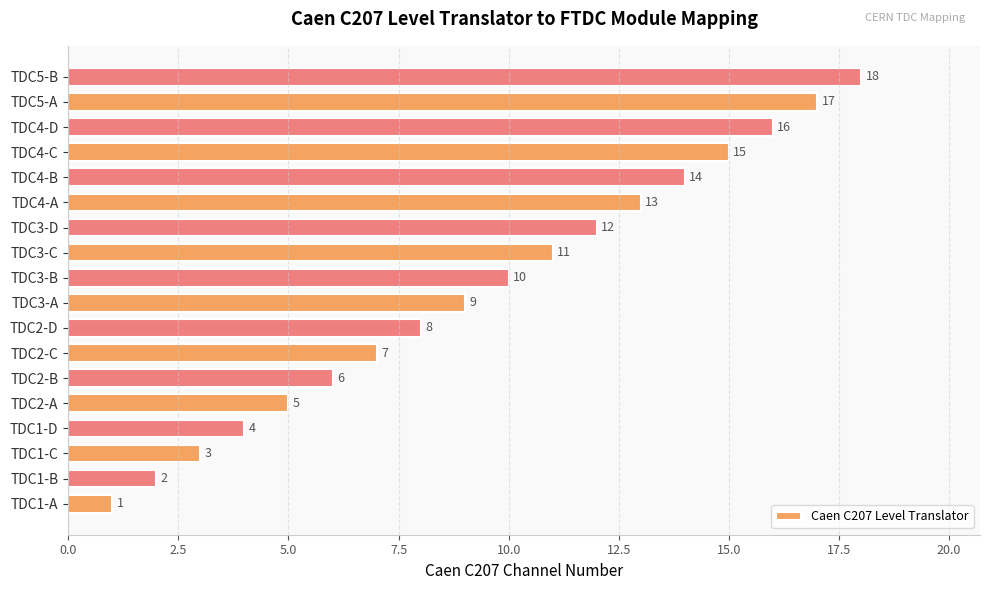

Between TDC5-B and TDC4-D, which is larger?

TDC5-B